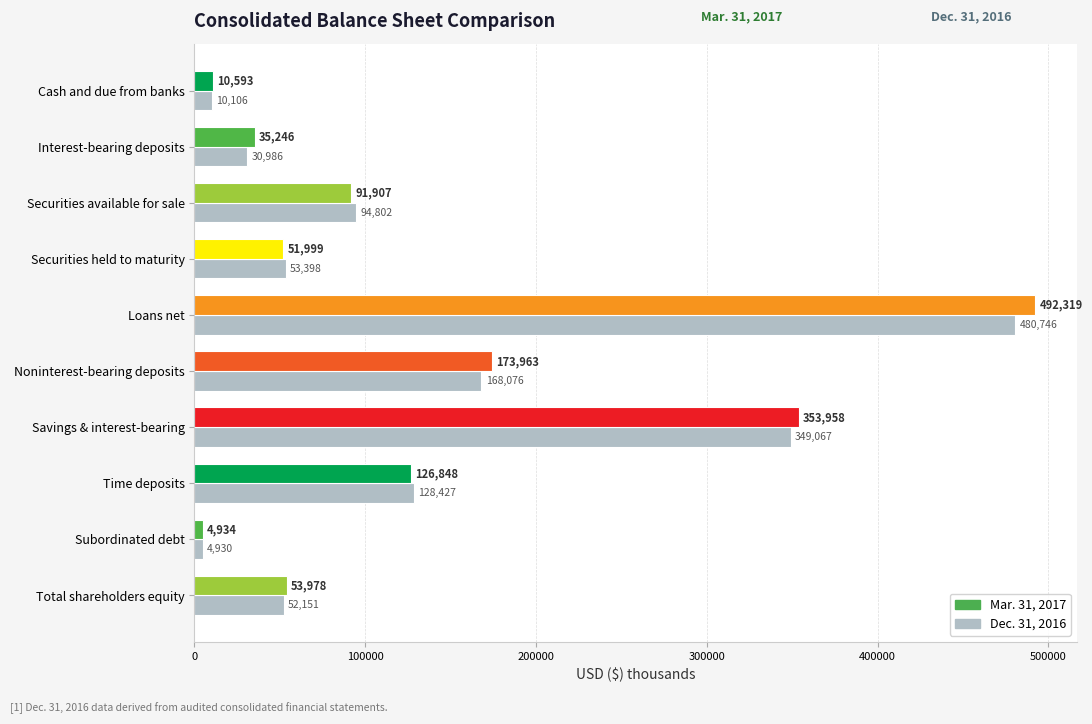

Rank the categories by Dec. 31, 2016 value from highest to lowest.

Loans net, Savings & interest-bearing, Noninterest-bearing deposits, Time deposits, Securities available for sale, Securities held to maturity, Total shareholders equity, Interest-bearing deposits, Cash and due from banks, Subordinated debt